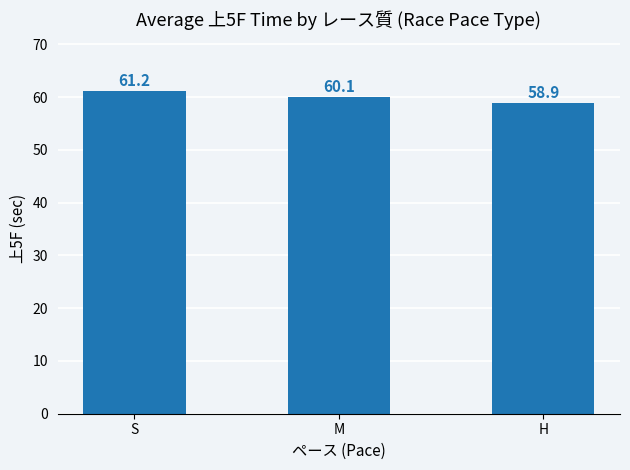

What is the difference between the maximum and minimum values?

2.3